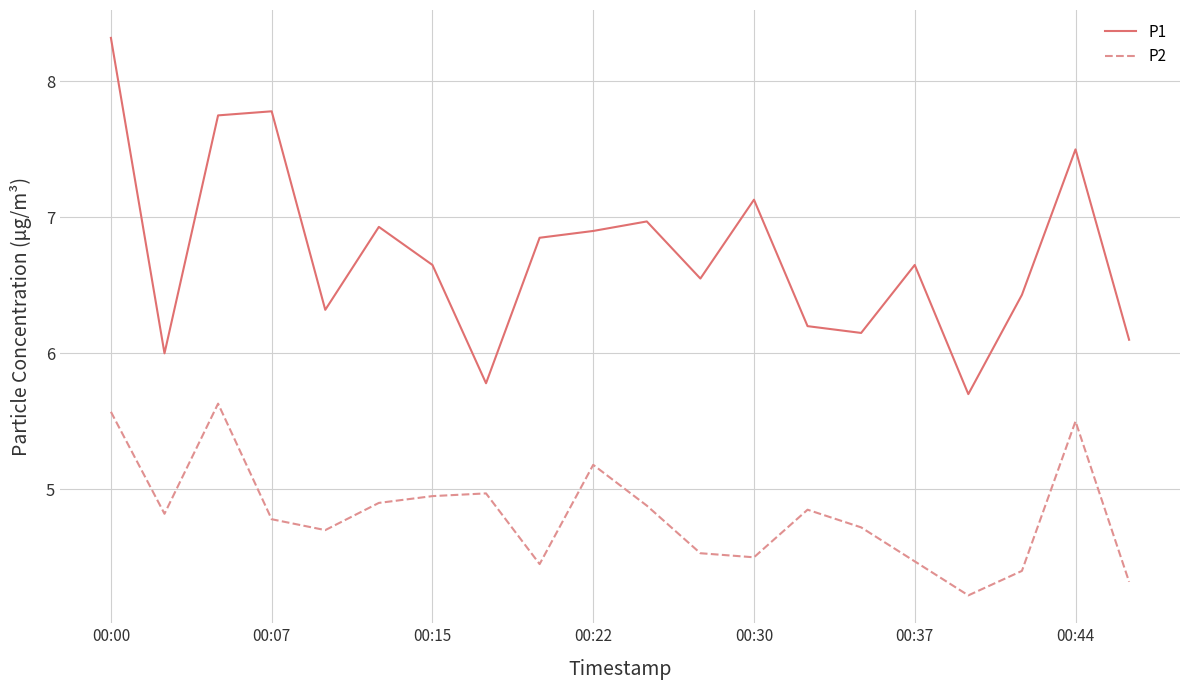

In P1, how many points are higher than both neighbors (excluding endpoints)?

6